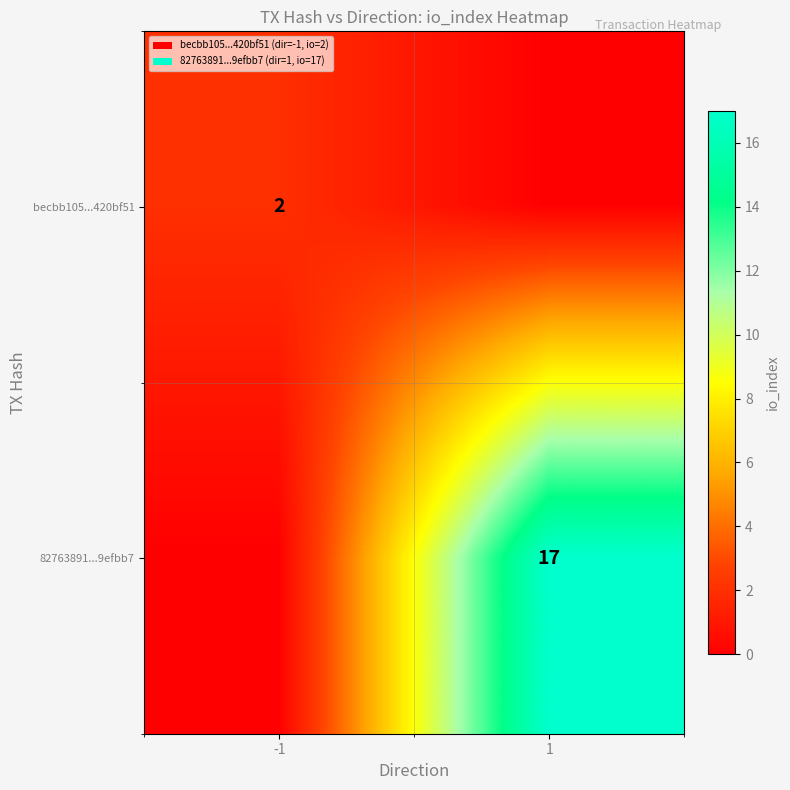

At how many categories does at least one series exceed 16?

1